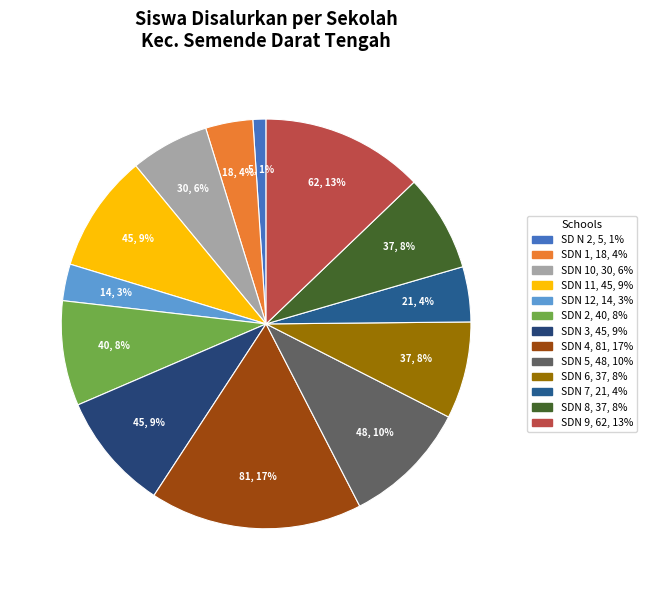

Count the number of slices in the pie.

13